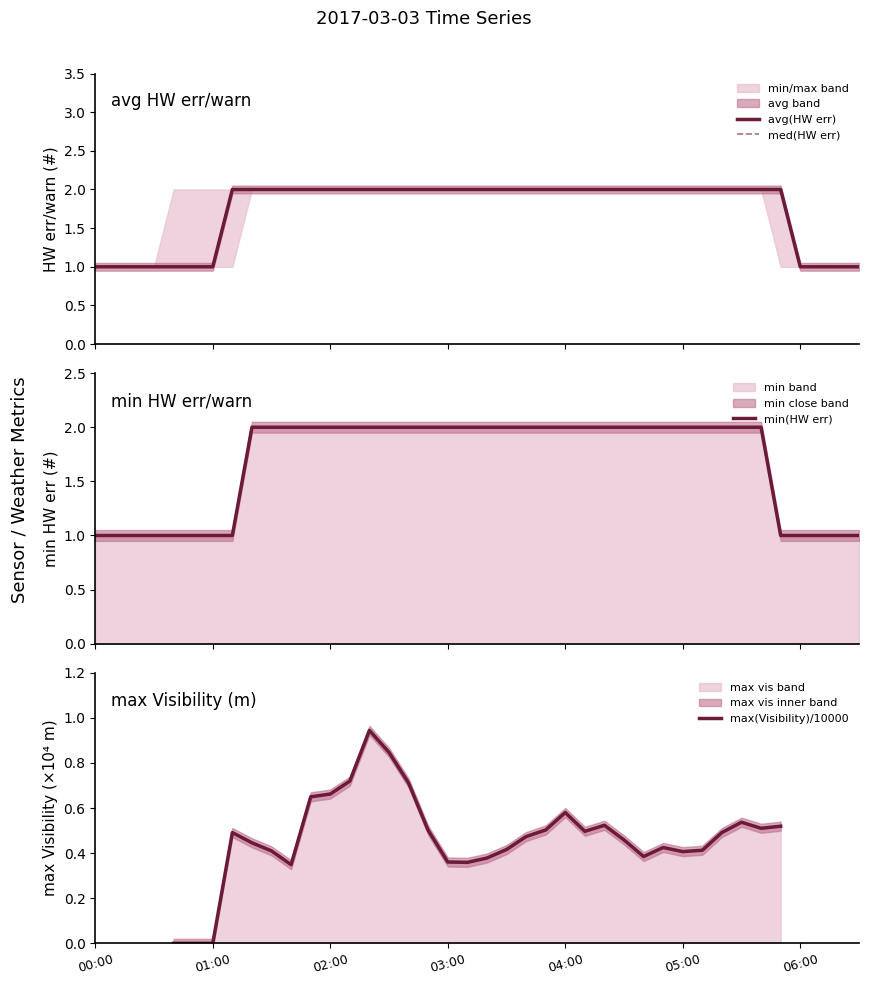

Does the chart have visible grid lines?

No